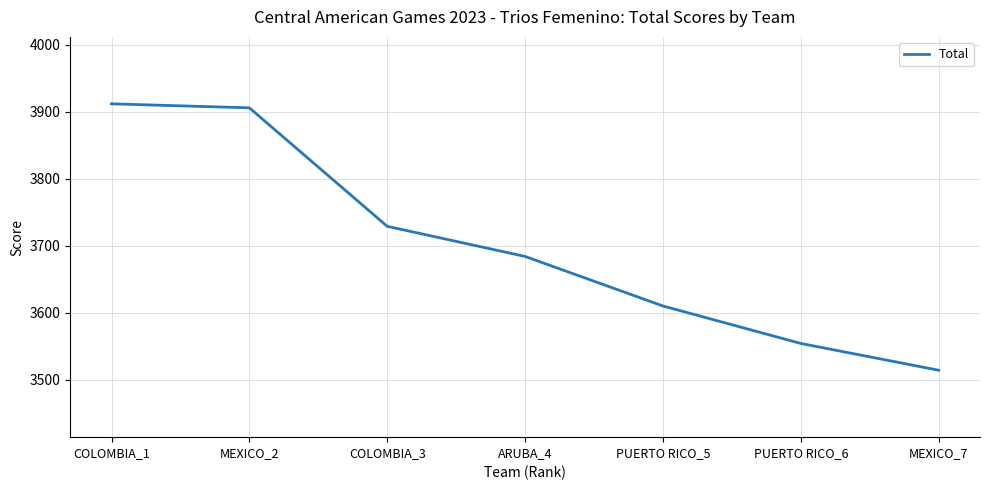

Which label corresponds to the largest value in the chart?

COLOMBIA_1